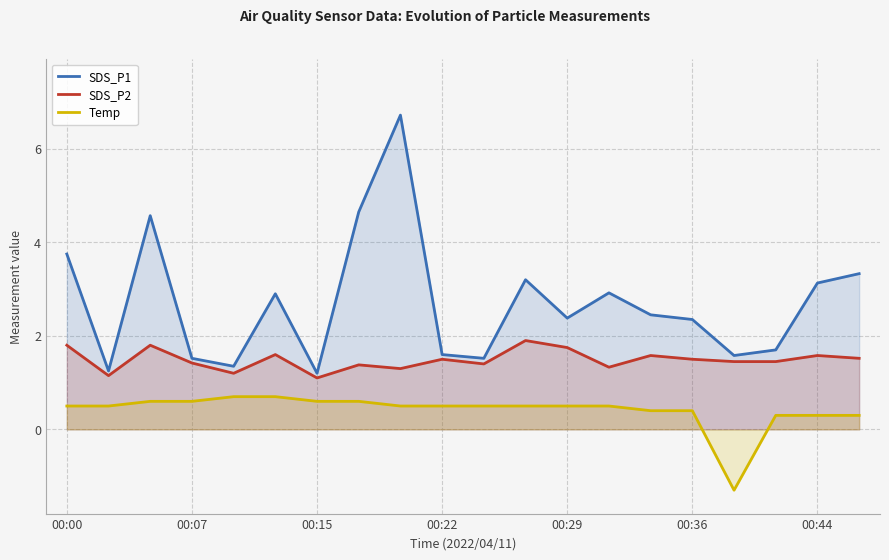

The value of SDS_P2 at 16 is 1.4. True or false?

True